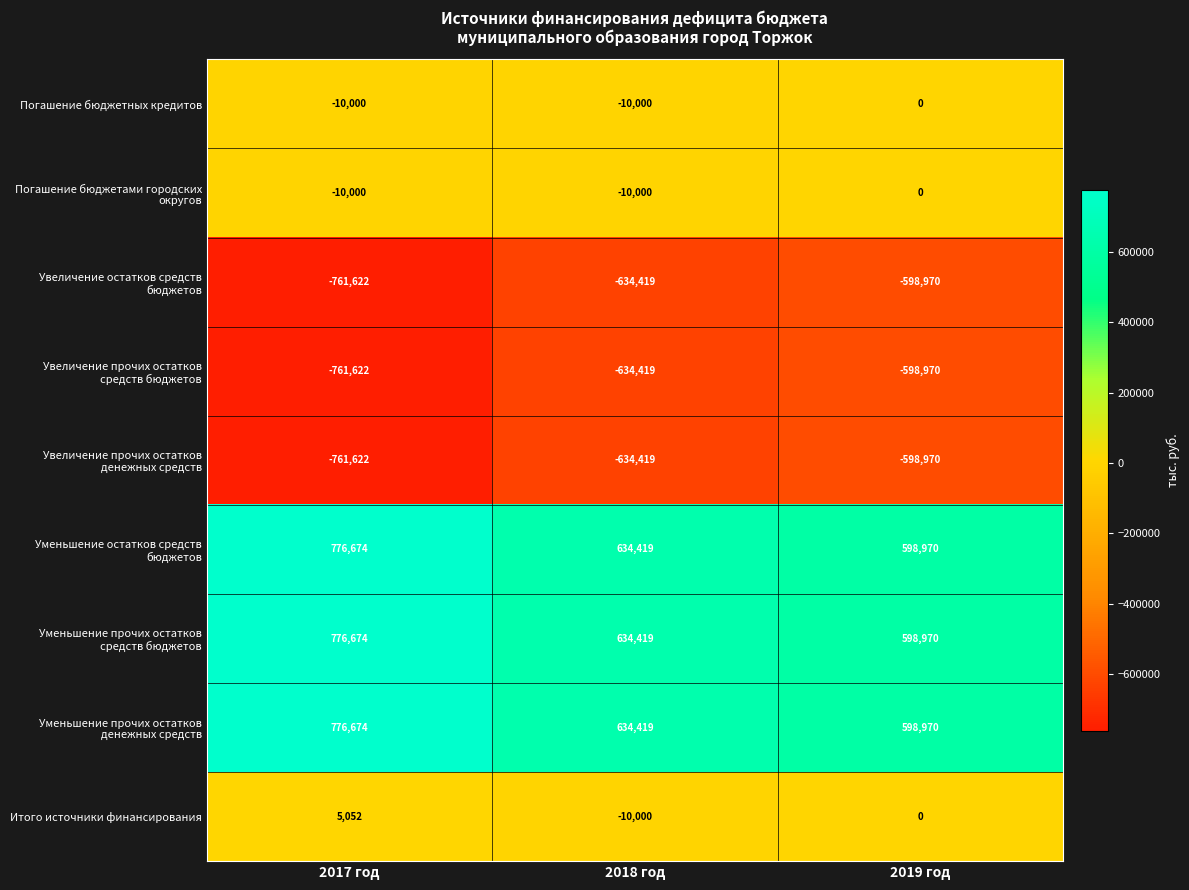

Is it true that Погашение бюджетных кредитов equals -10000 at 2017 год?

True